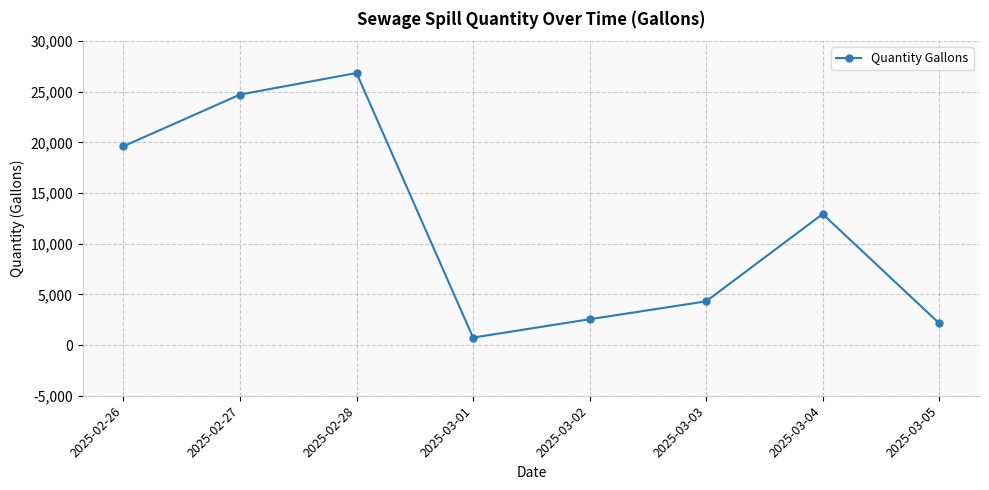

What is the change in value from 2025-03-02 to 2025-03-03?

+1767